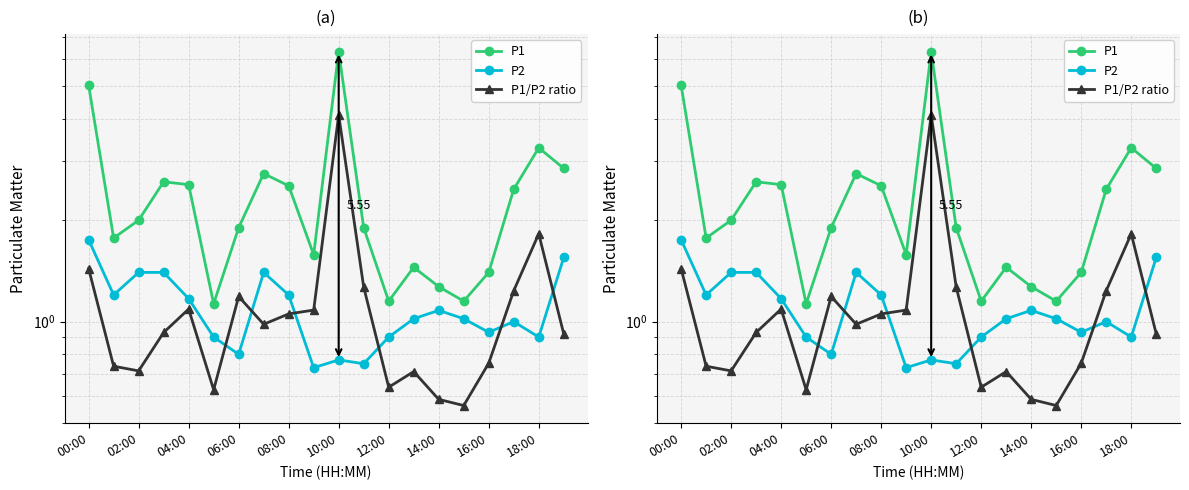

Which series has the largest range (max minus min)?

P1